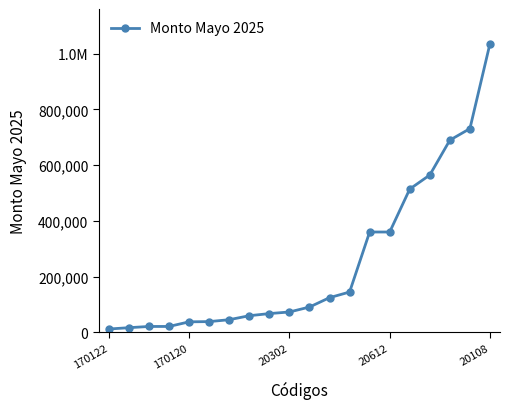

What is the value of the 6th point from the left?

38167.1